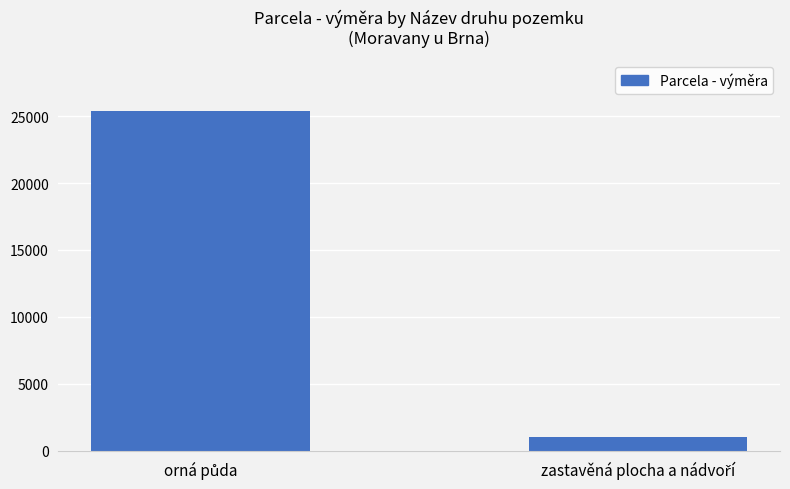

What is the difference between the maximum and minimum values?

24344